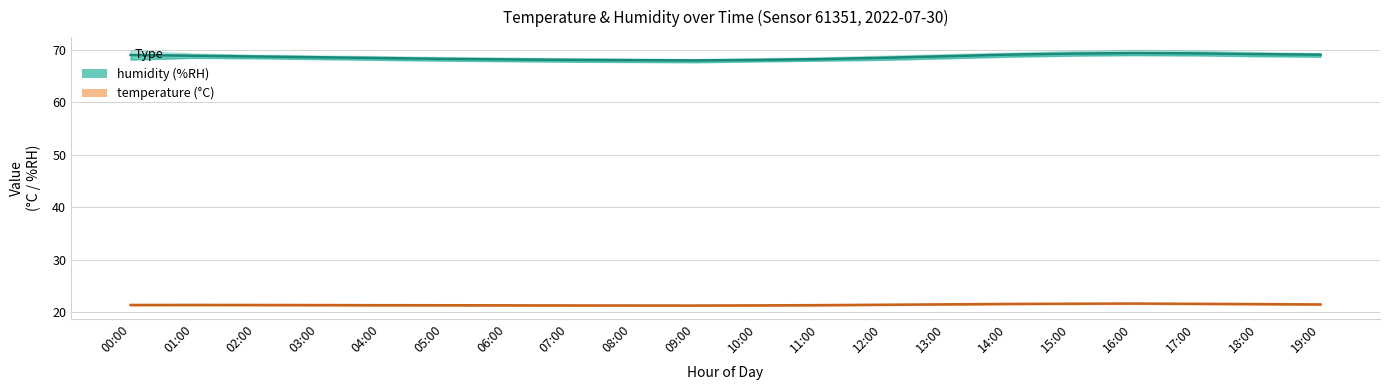

What is the maximum value shown in the chart?

70.0